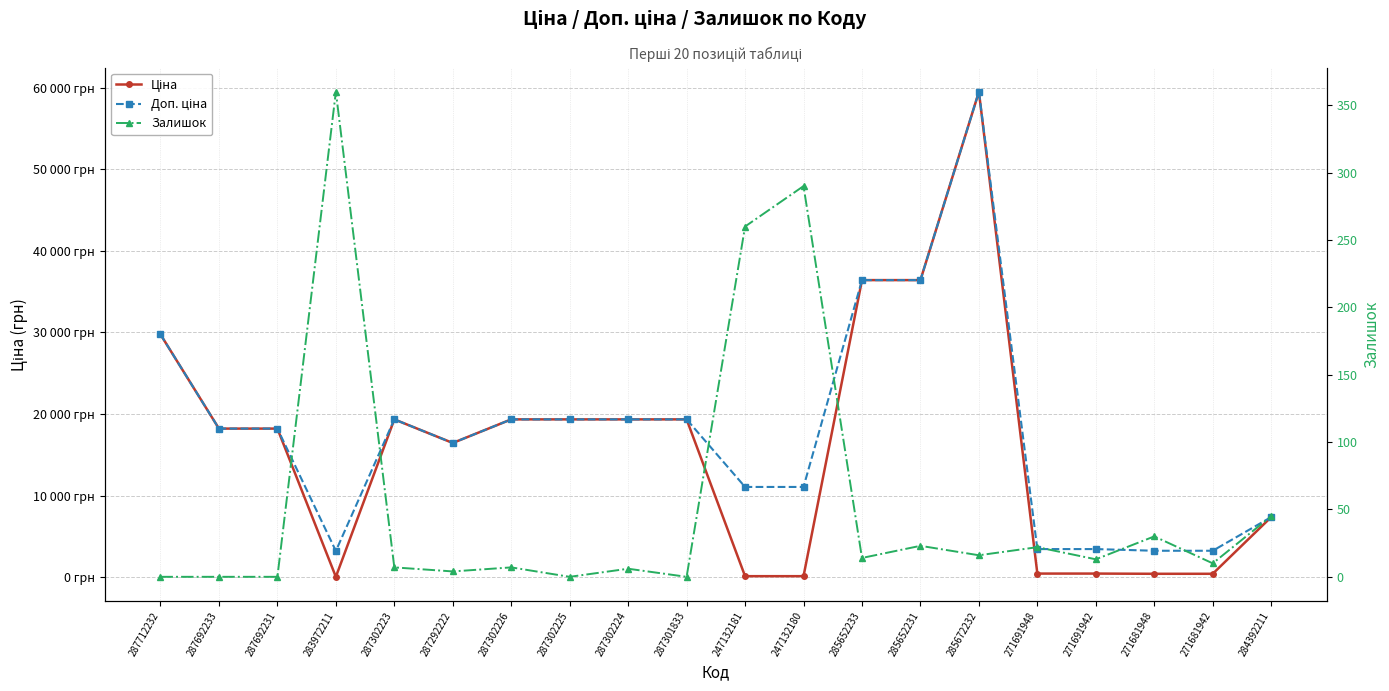

What are all the series names shown in the legend?

Ціна, Доп. ціна, Залишок